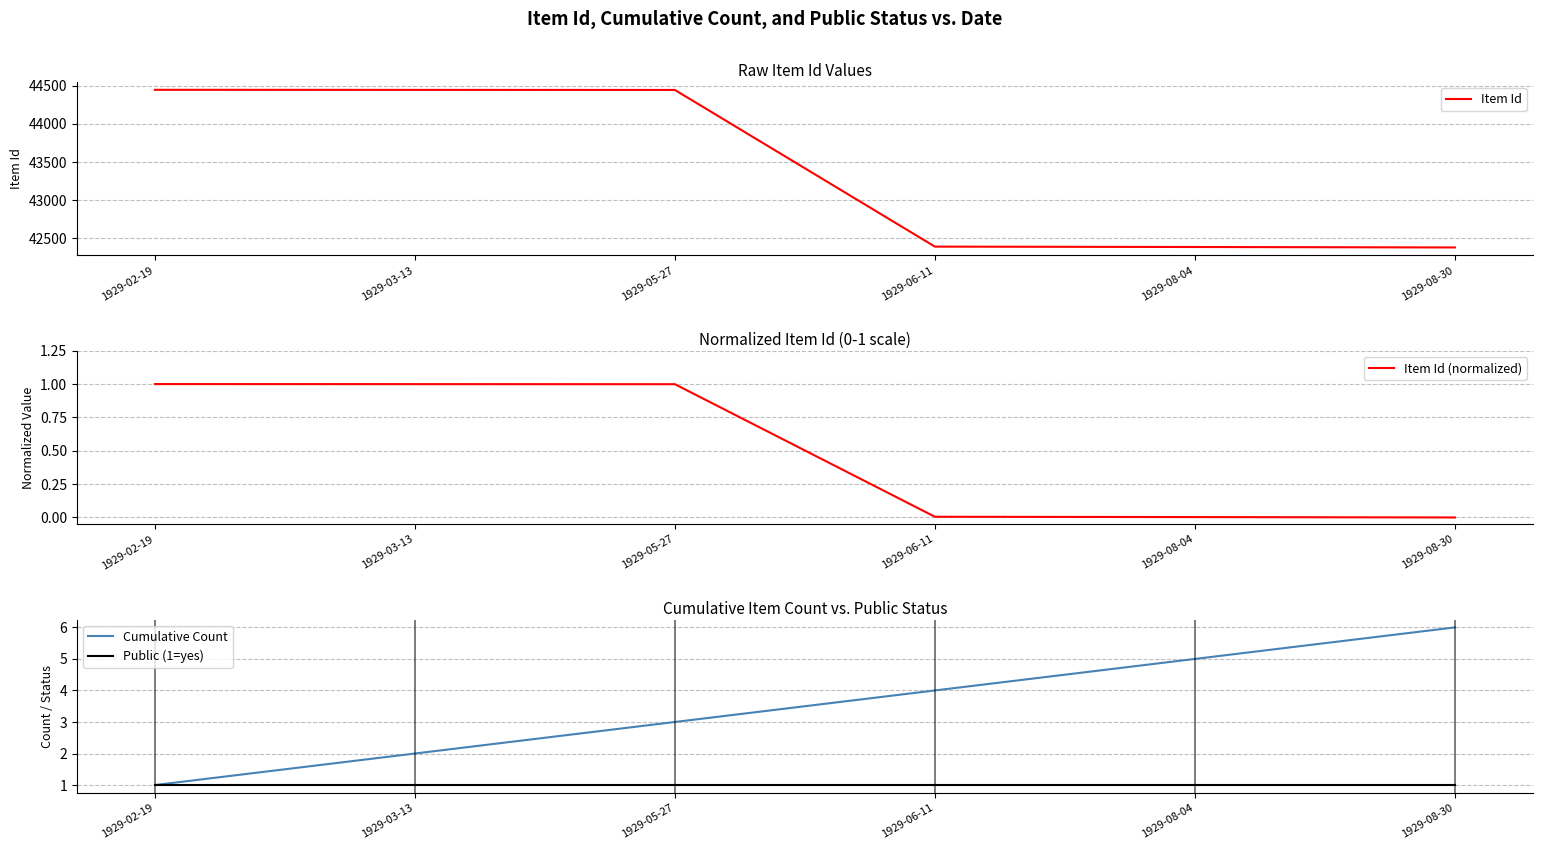

What are all the series names shown in the legend?

Item Id, Item Id (normalized), Cumulative Count, Public (1=yes)